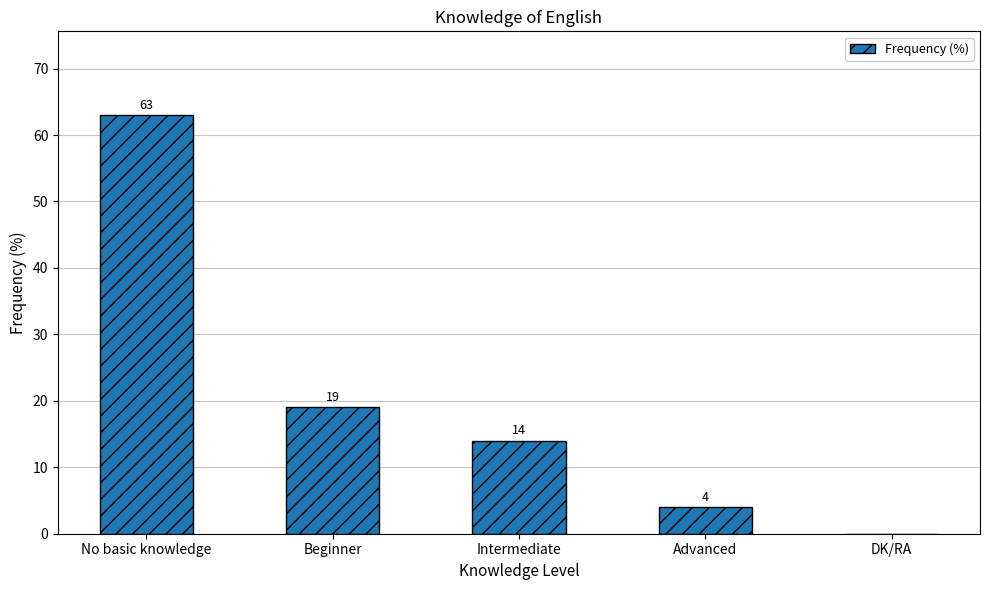

Which has a higher value, Intermediate or No basic knowledge?

No basic knowledge